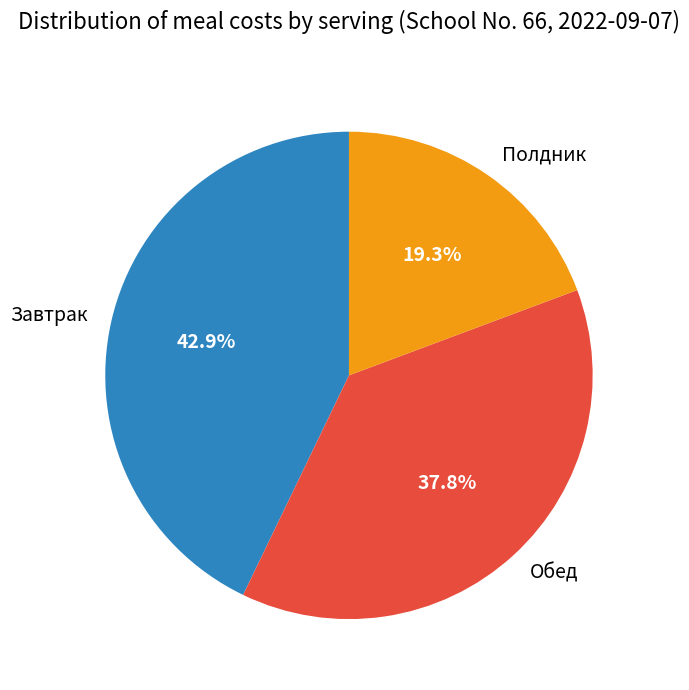

How much of the chart is everything except Завтрак?

57.1%